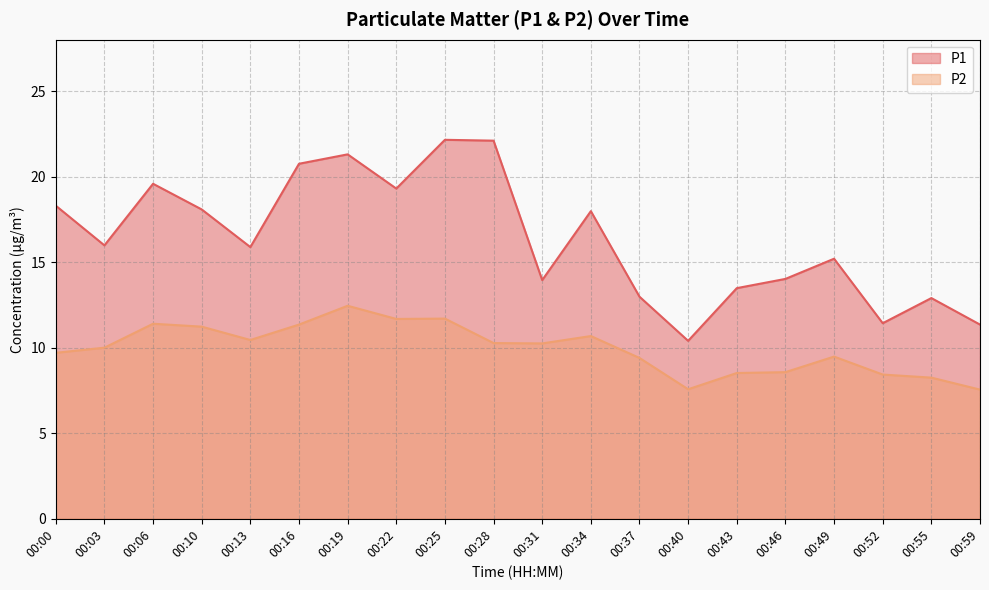

How many interior local valleys does the P1 series have?

6